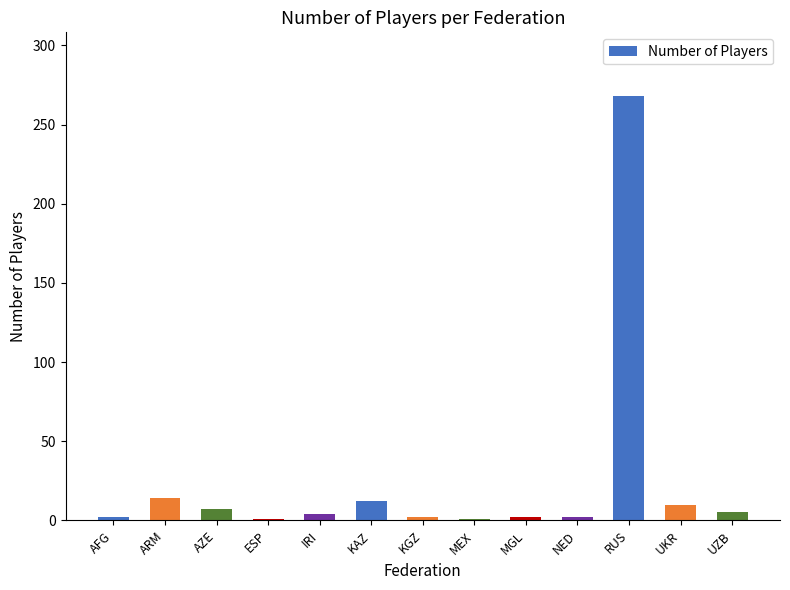

The chart shows a value of 12 at KAZ. True or false?

True